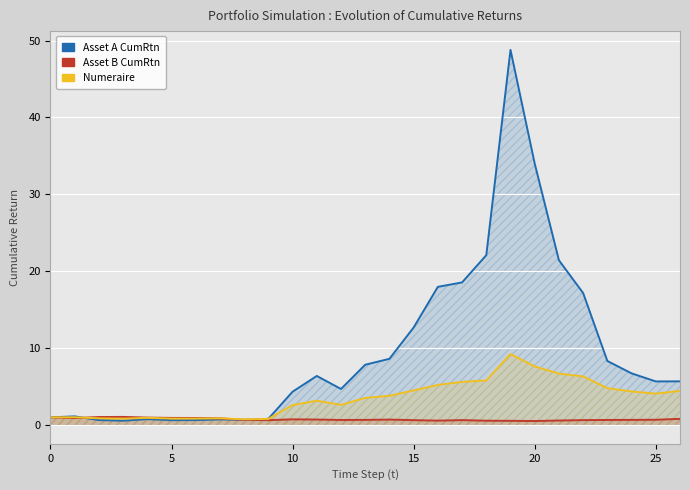

Is it true that Asset A CumRtn equals 8.3 at 23?

True